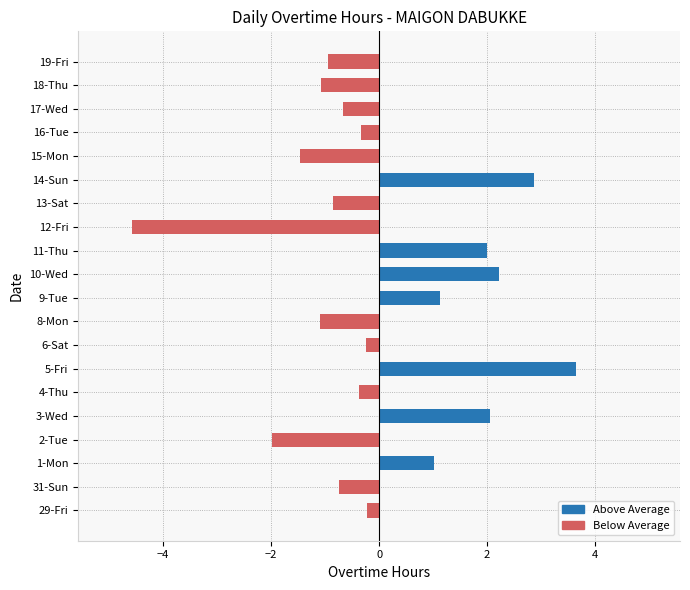

True or false: the data shows 2.2 at 10-Wed.

True